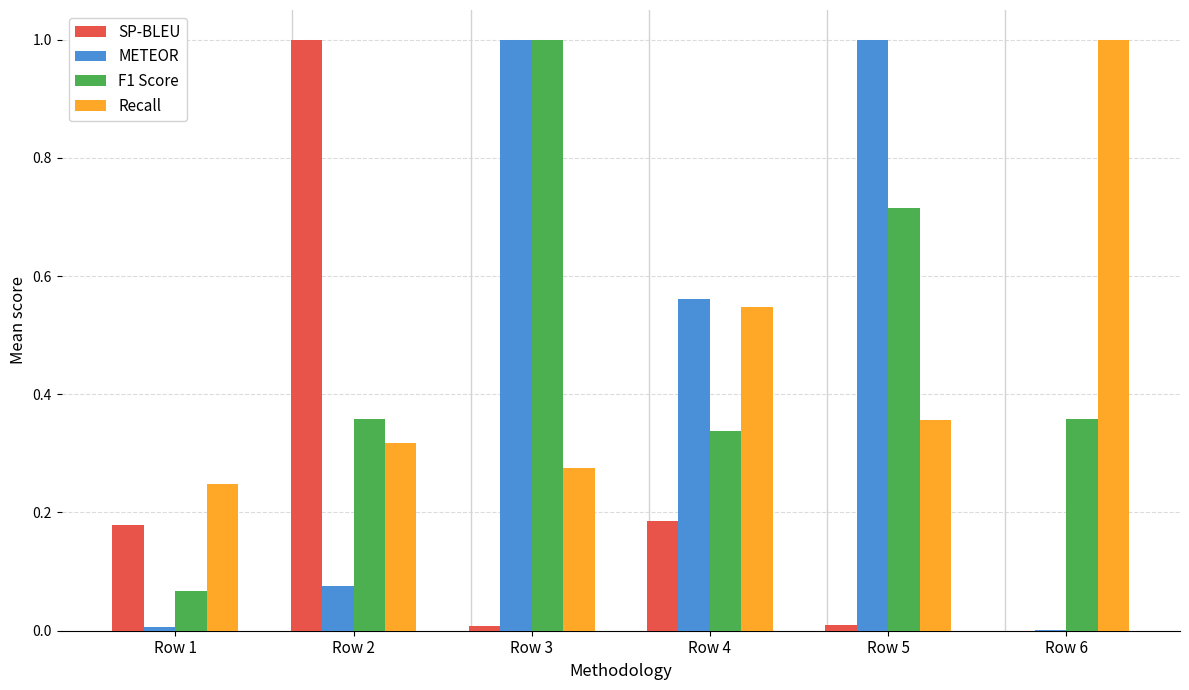

The METEOR series shows 1.0 at Row 3. True or false?

True